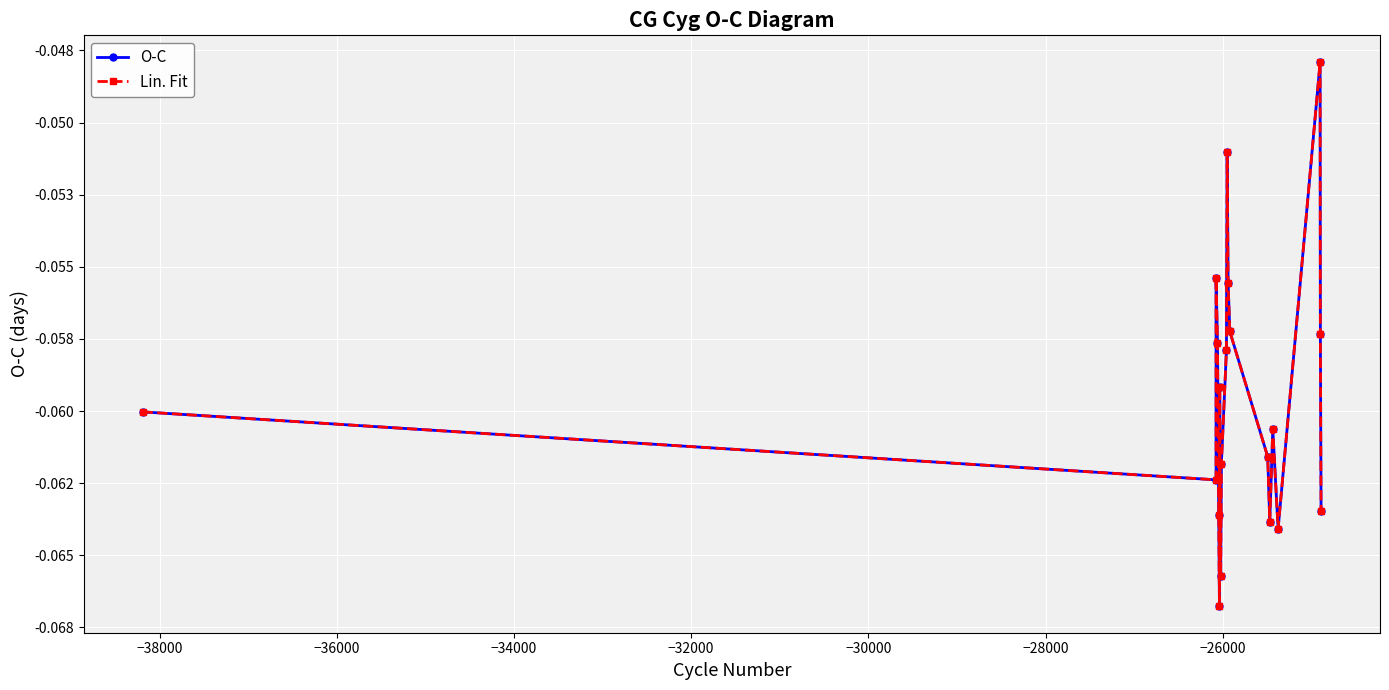

List the series in order of their peak value, lowest first.

O-C, Lin. Fit